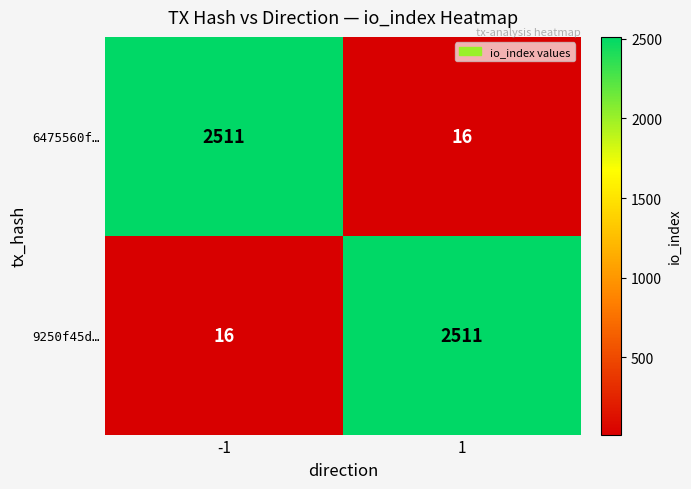

What value does the 6475560f… series have at -1?

2511